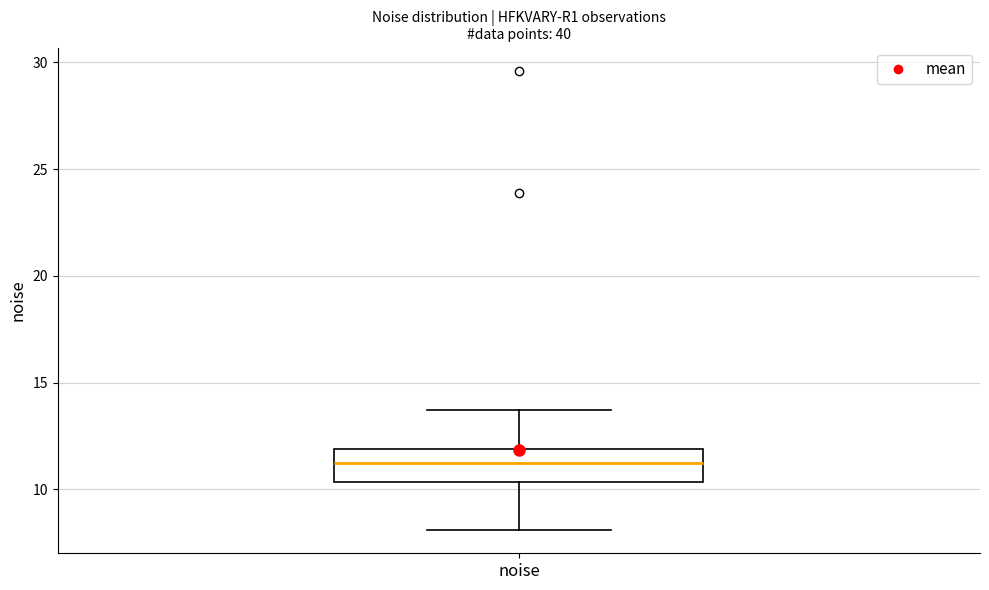

Transcribe this box plot: give where the median line is, the range the box spans, and where the two whiskers end, as read against the y-axis. The values are not printed on the chart, so give them approximately, as read against the axis.

median 11.5, box 10.5 to 12.0, whiskers 8.0 to 13.5